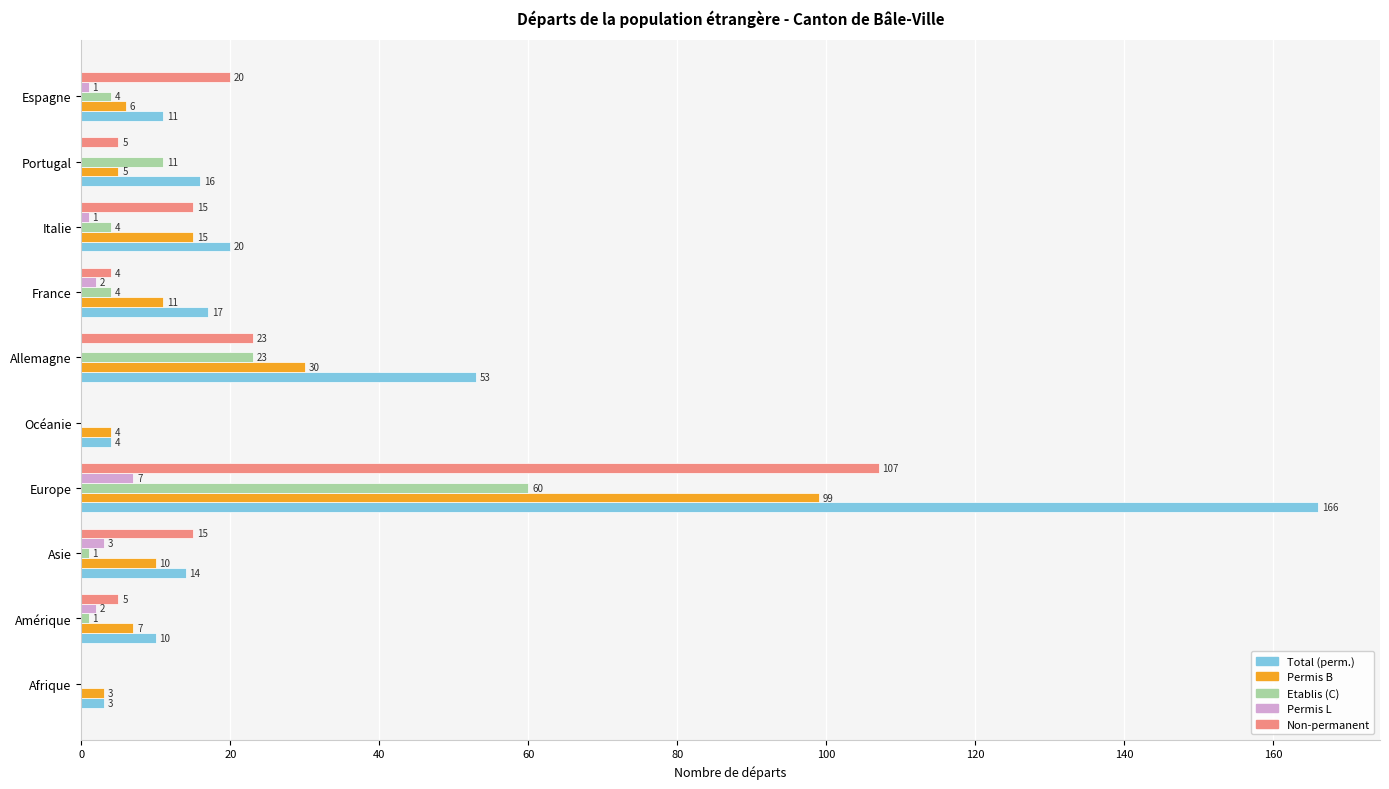

What is the maximum value for Total (perm.)?

166